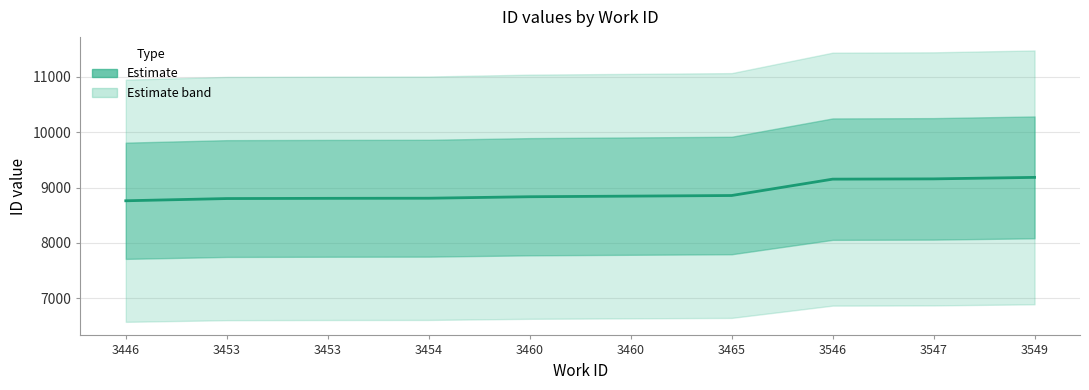

Where is the data nearest to the value 8971?

3465